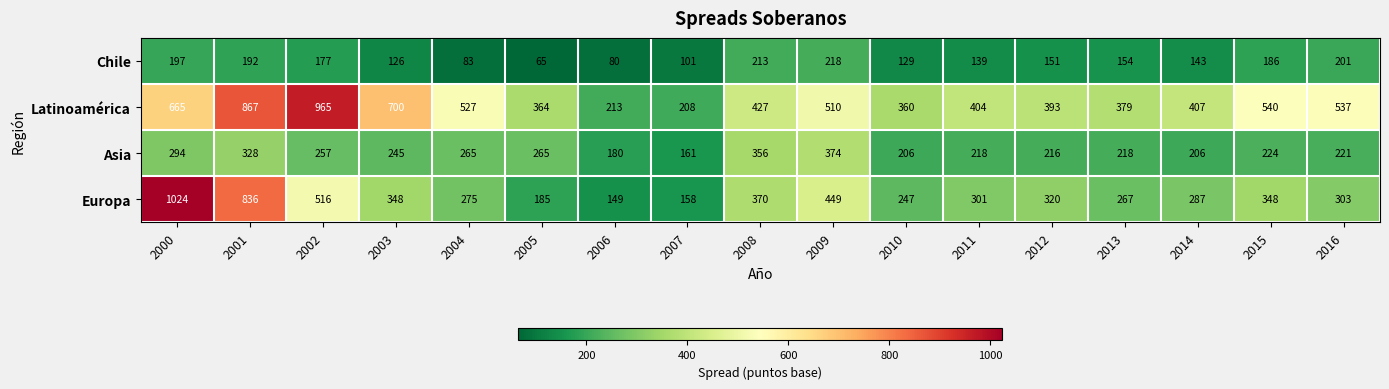

Rank the series by their average value, from lowest to highest.

Chile, Asia, Europa, Latinoamérica